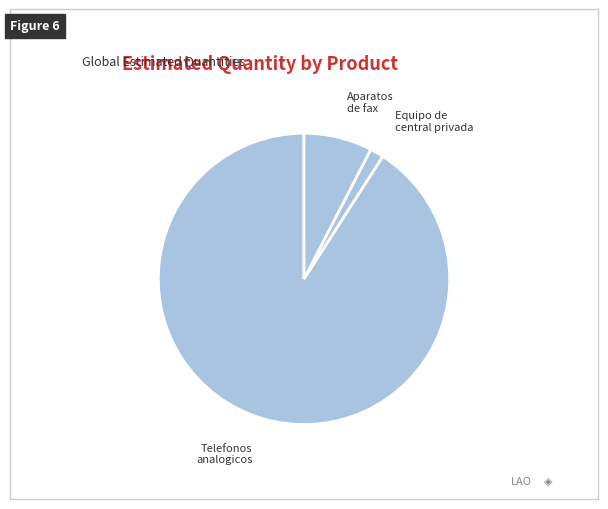

Between Telefonos analogicos and Aparatos de fax, which is larger?

Telefonos analogicos